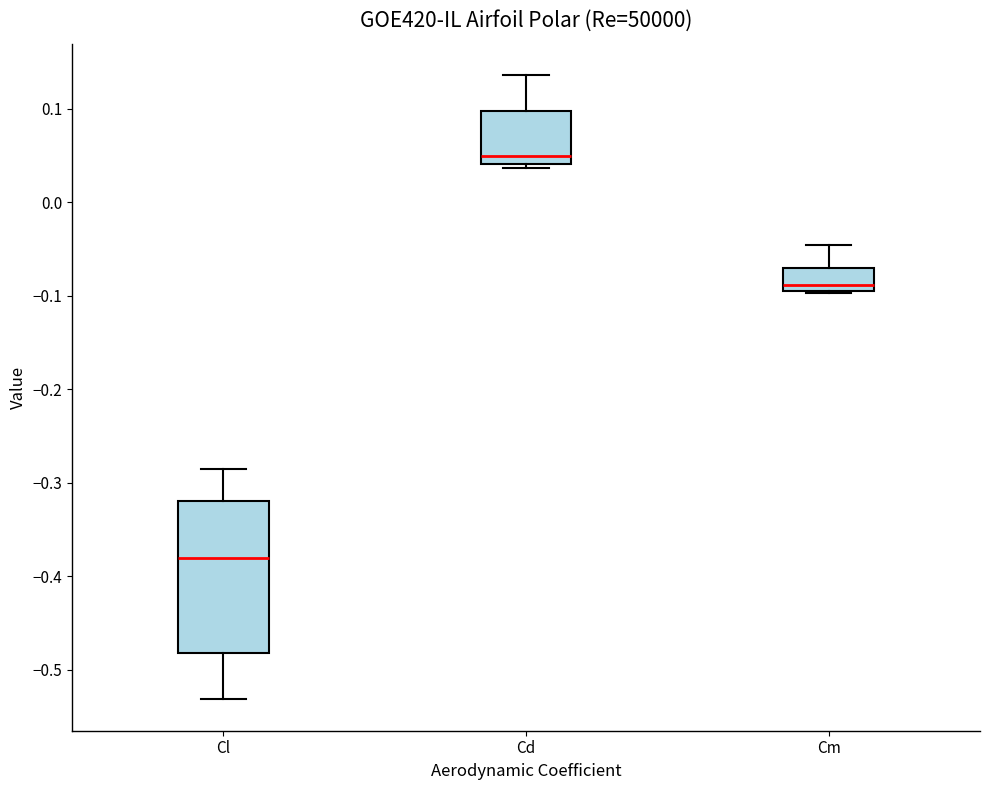

Which box is the tallest, from its lower edge to its upper edge?

Cl